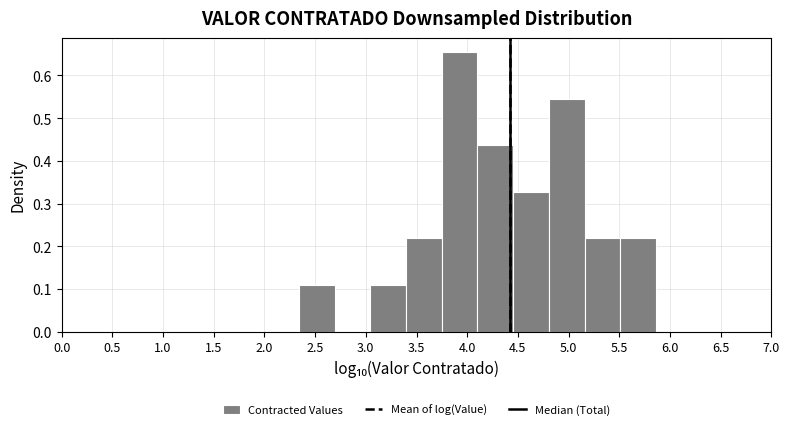

Over which range of the x-axis is the bar tallest?

3.75 to 4.10